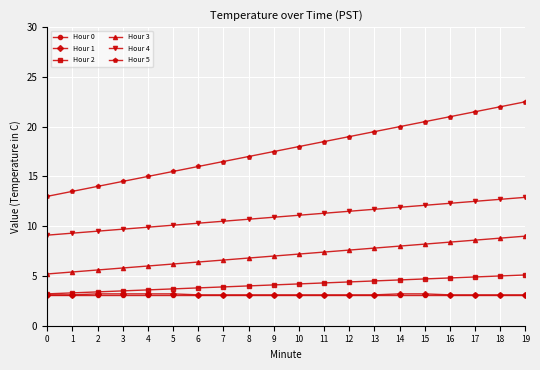

What is the spread (max minus min) of values at 0?

9.9